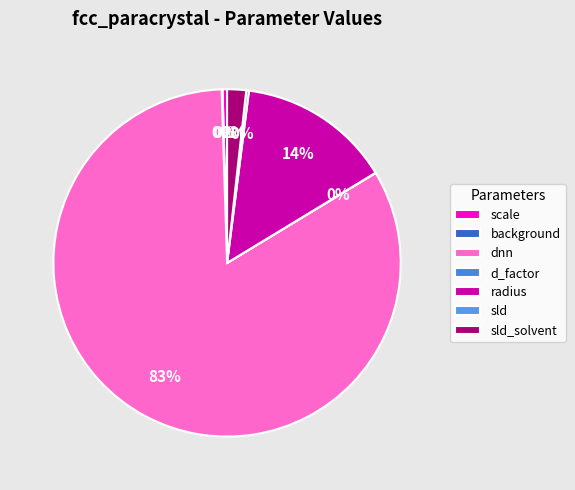

How much of the chart is everything except scale?

99.6%